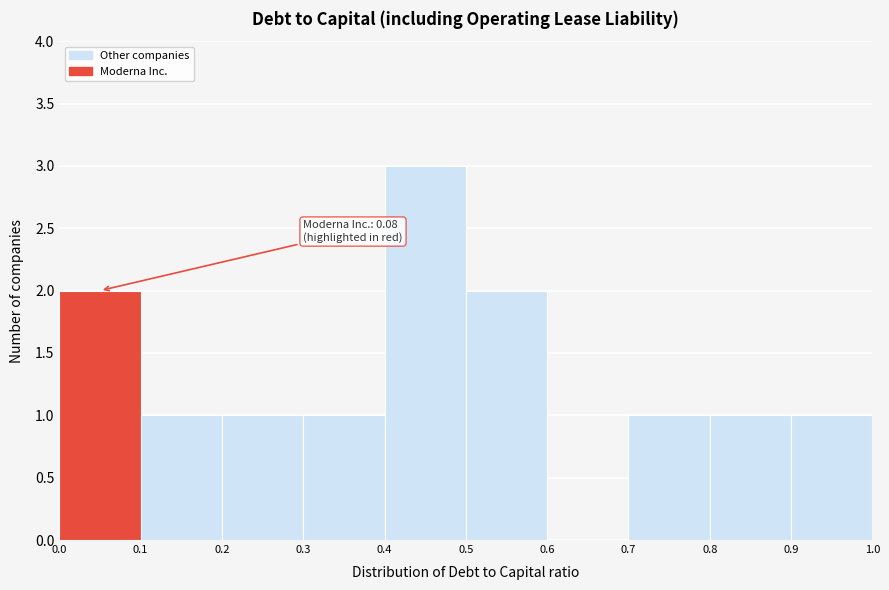

Which range on the x-axis has the tallest bar?

0.4 to 0.5